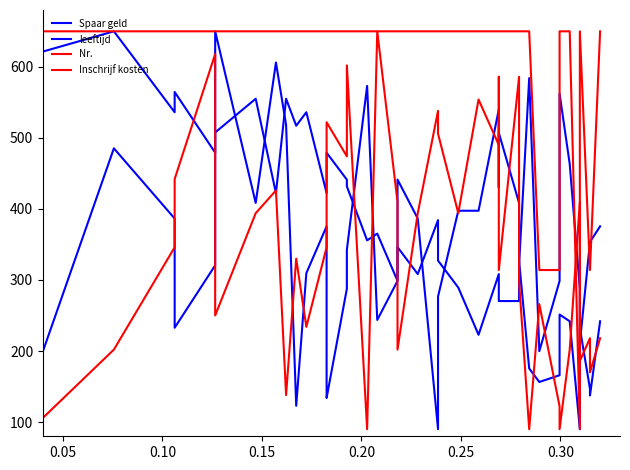

The Nr. series shows 88.3 at 27. True or false?

False